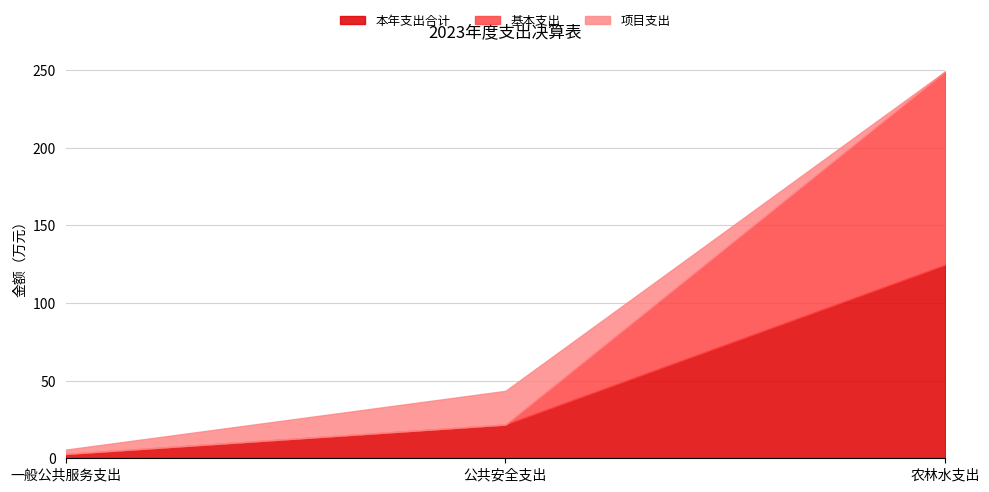

Rank the categories by 基本支出 value from highest to lowest.

农林水支出, 一般公共服务支出, 公共安全支出